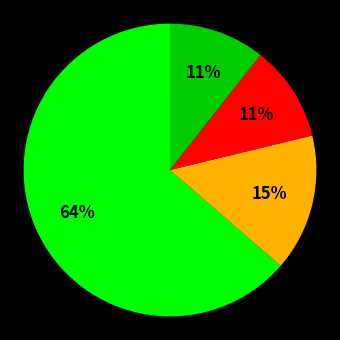

Is there a majority slice in this chart?

Yes